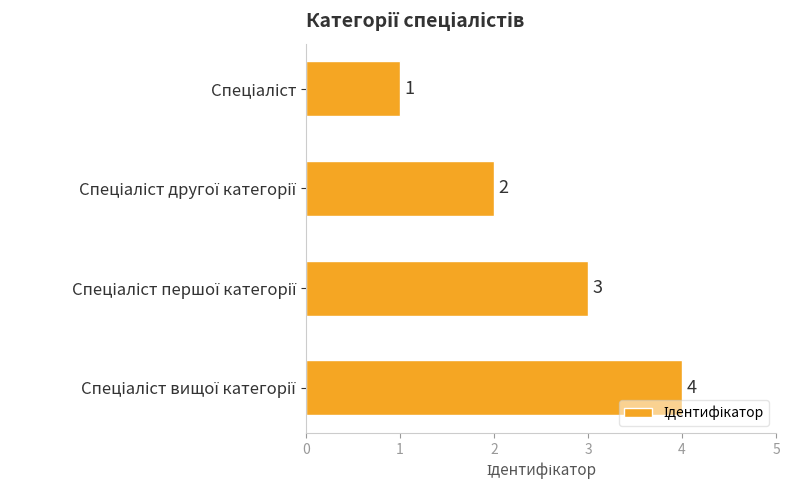

How many values are between 2 and 4?

3